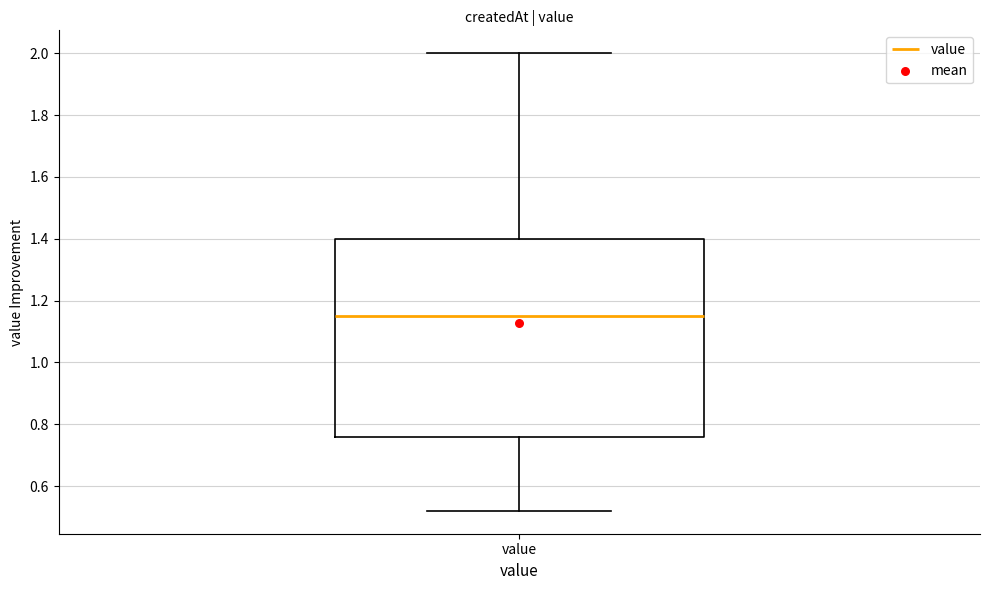

Read this box plot against the y-axis: the position of the median line, the range covered by the box, and the ends of both whiskers. The values are not printed on the chart, so give them approximately, as read against the axis.

median 1.16, box 0.76 to 1.40, whiskers 0.52 to 2.00